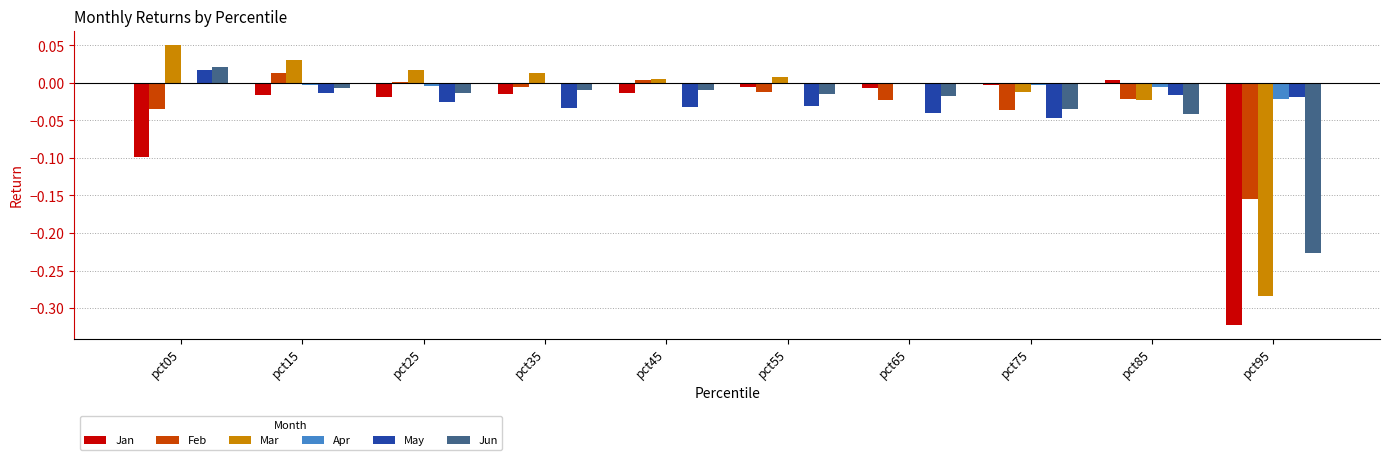

Which series has the widest spread of values?

Mar